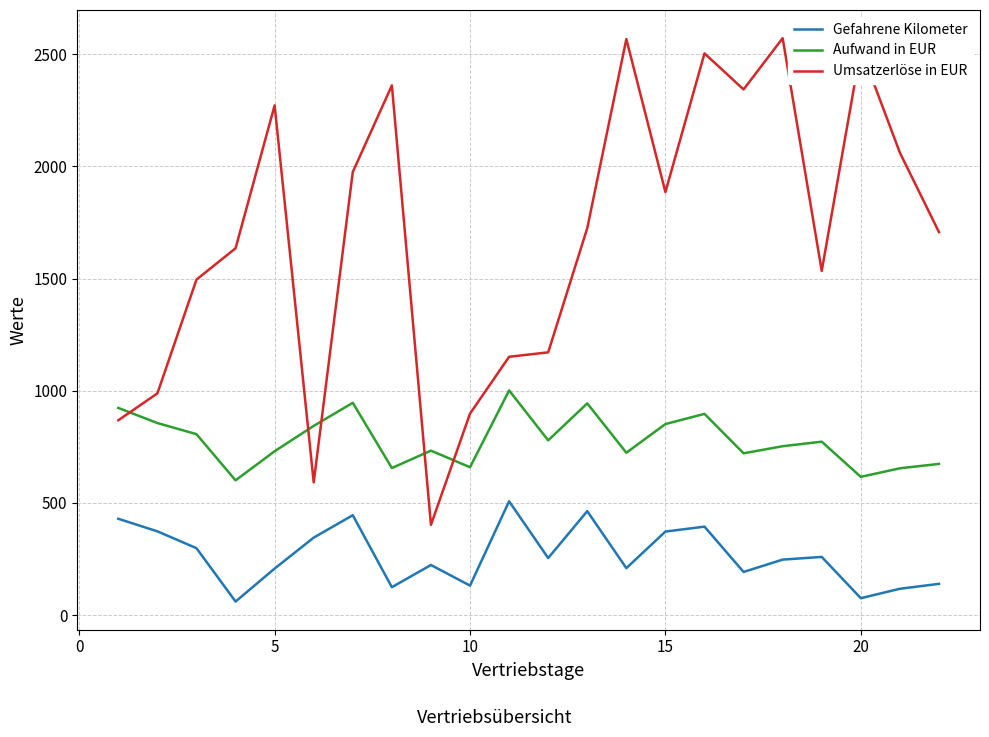

List the series in order of their peak value, highest first.

Umsatzerlöse in EUR, Aufwand in EUR, Gefahrene Kilometer